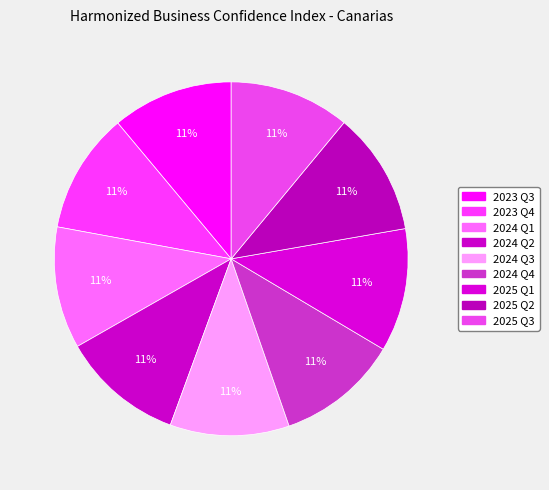

How many segments does this pie chart have?

9